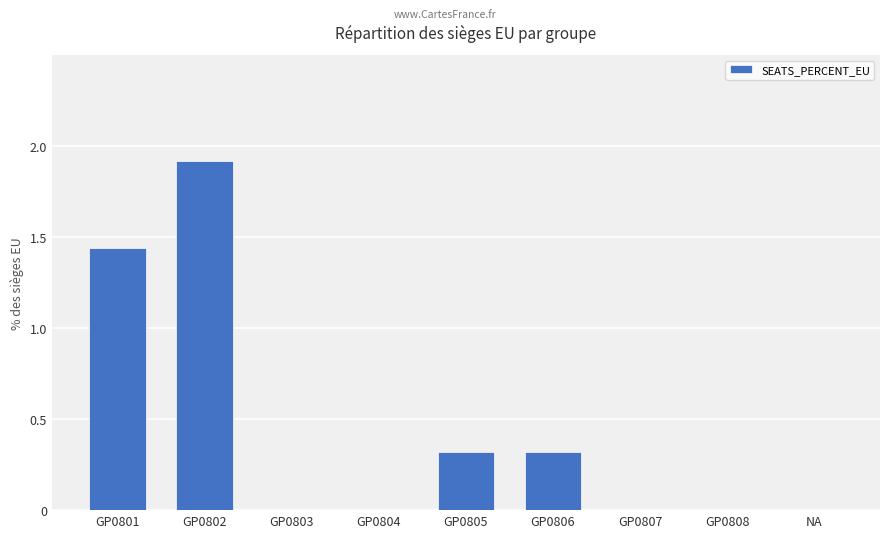

True or false: the data shows 1.1 at GP0803.

False